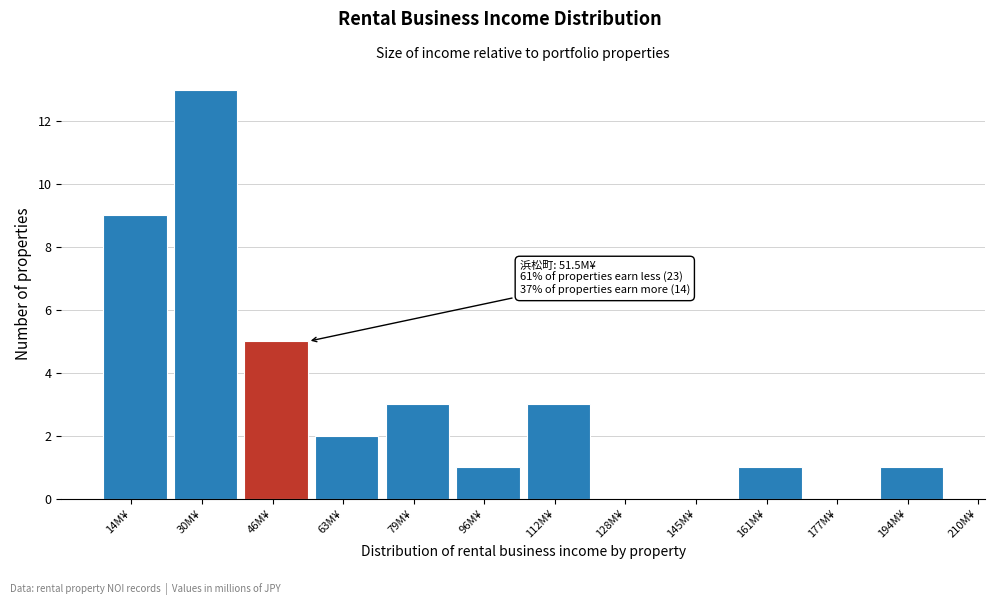

Reading left to right, transcribe all the data shown in this chart.

14M¥=9	30M¥=13	46M¥=5	63M¥=2	79M¥=3	96M¥=1	112M¥=3	128M¥=0	145M¥=0	161M¥=1	177M¥=0	194M¥=1